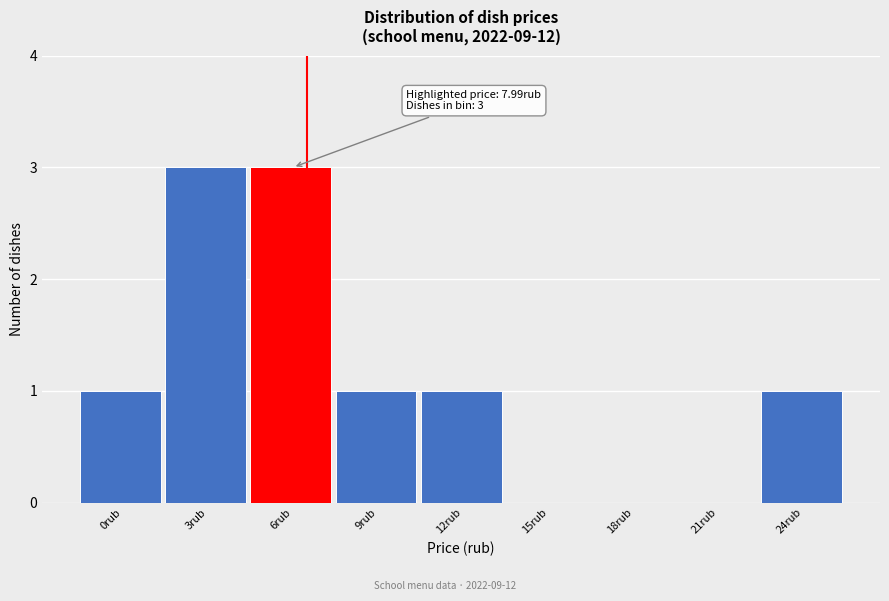

Reading right to left, transcribe all the data shown in this chart.

24rub=1	21rub=0	18rub=0	15rub=0	12rub=1	9rub=1	6rub=3	3rub=3	0rub=1